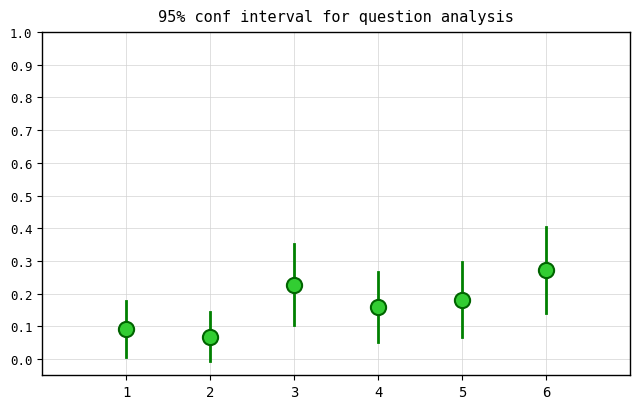

What is the range of X values (max minus min)?

5.0